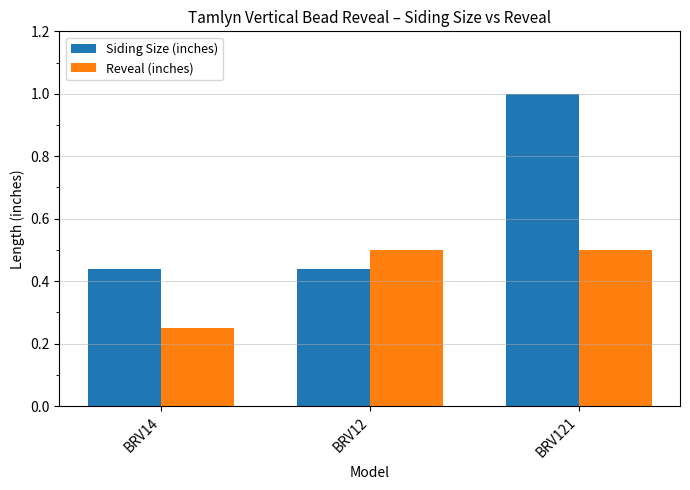

What is the spread (max minus min) of values at BRV121?

0.5